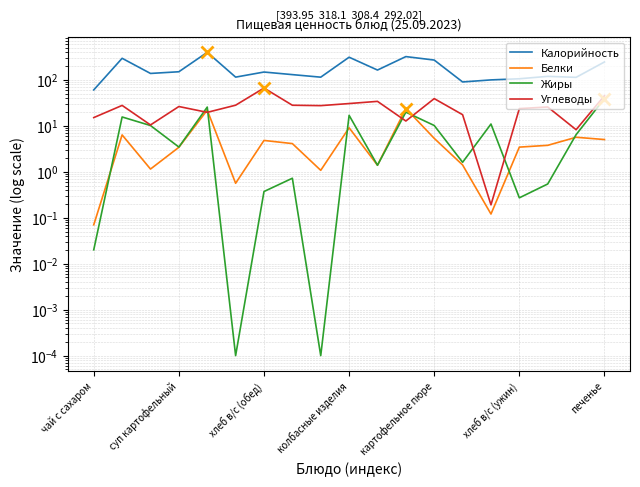

Which has a higher value, 15 or 16?

16